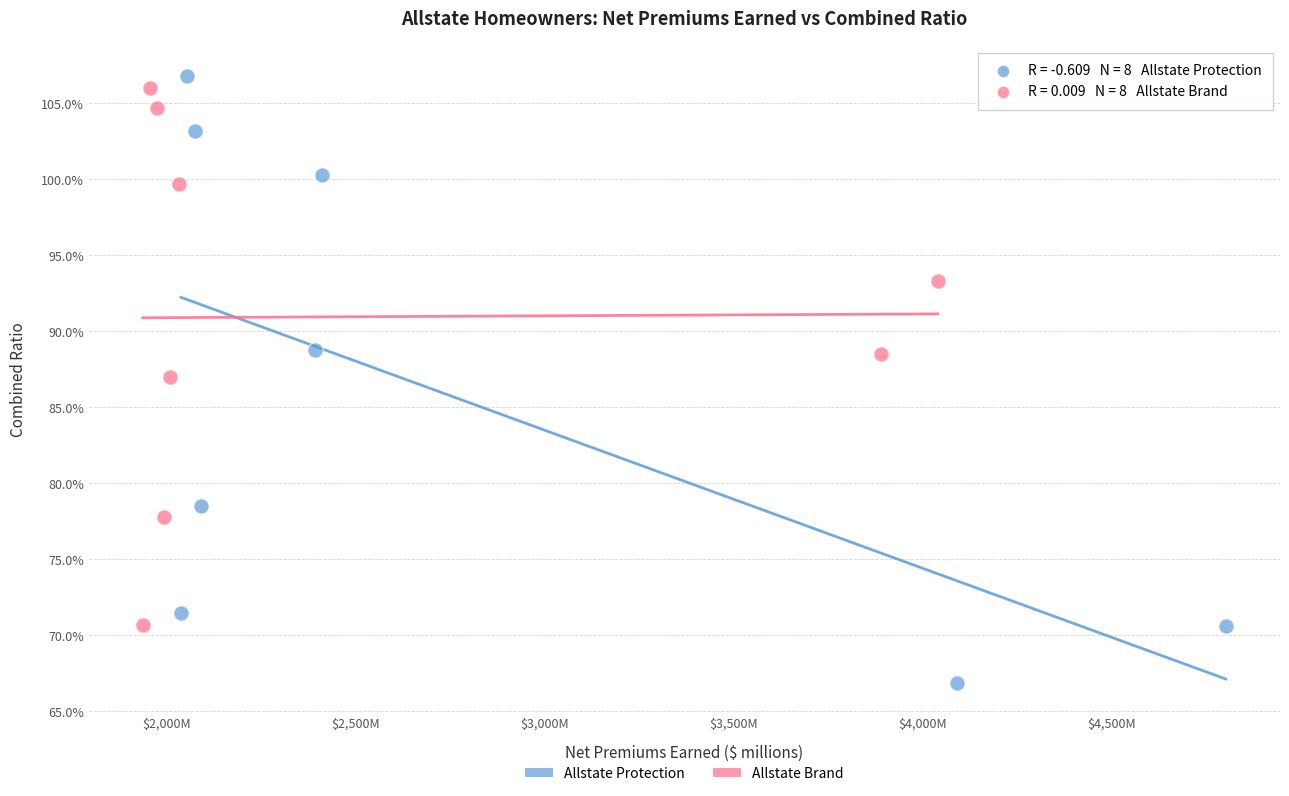

Which series reaches the maximum Y coordinate?

Allstate Protection